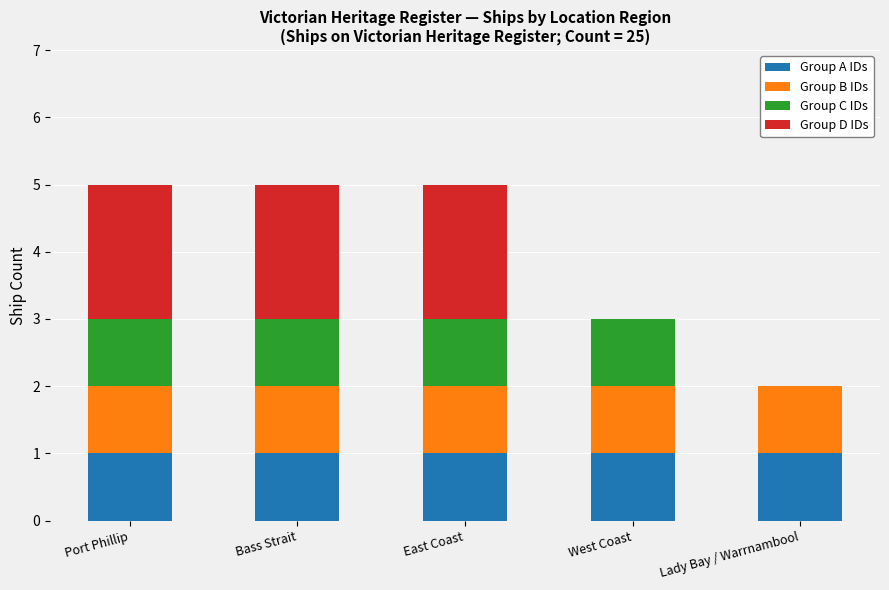

Reading left to right, list the values for the Group A IDs series.

Port Phillip=1	Bass Strait=1	East Coast=1	West Coast=1	Lady Bay / Warrnambool=1